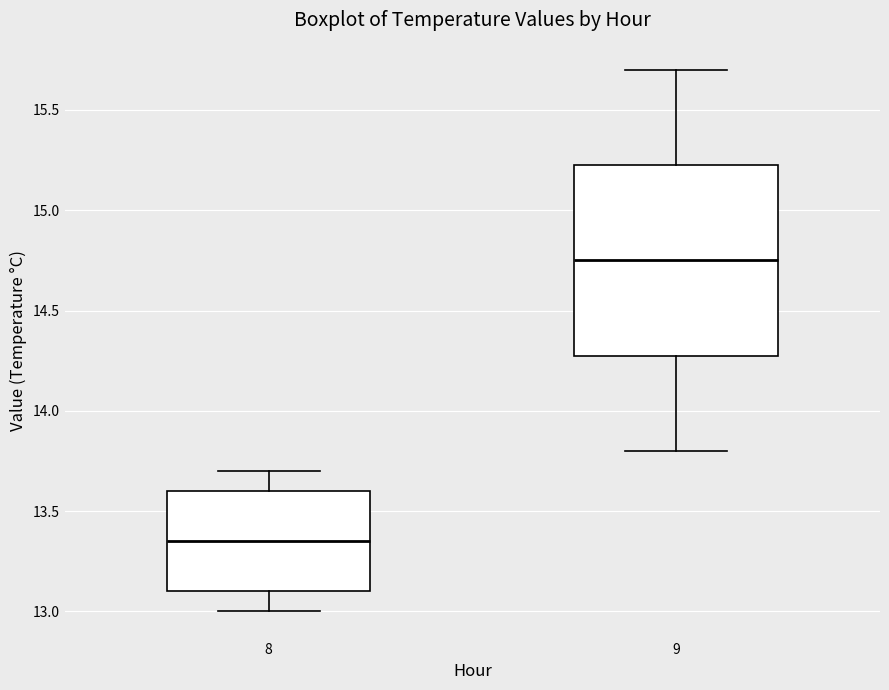

Comparing the boxes themselves (not the whiskers), which one is the tallest?

9